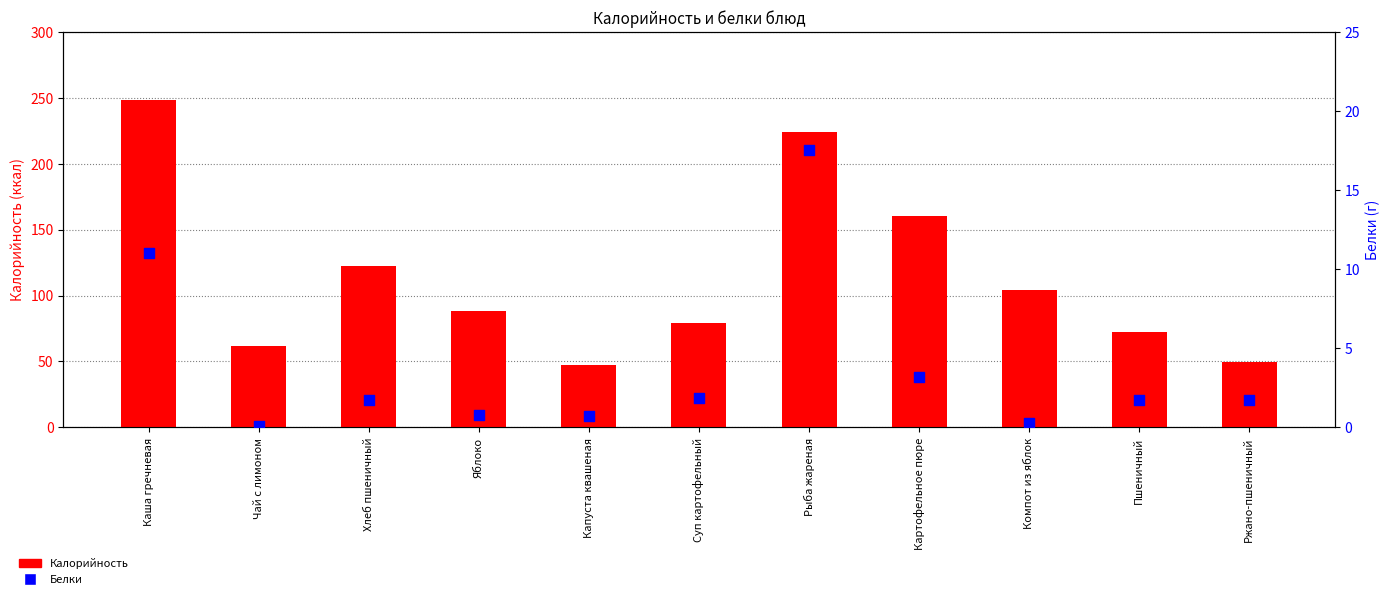

Which series contains the lowest Y value?

Белки